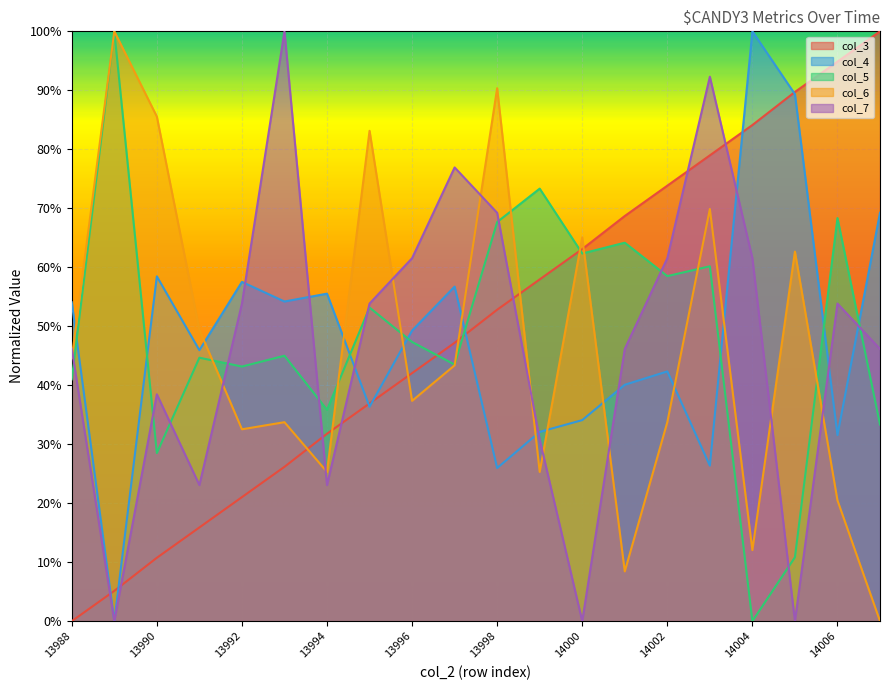

What is the total value across all series at 13993?

2.6